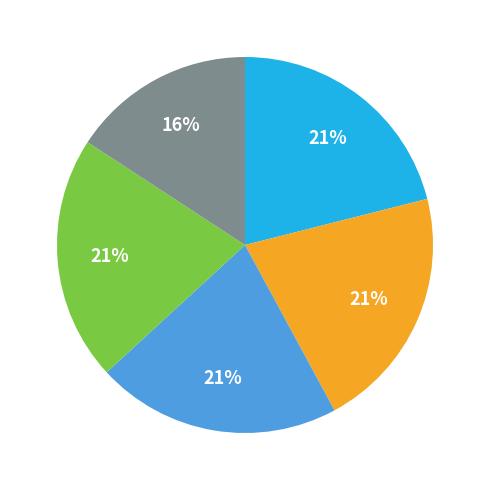

To the nearest percent, what is the difference between the largest and smallest slice percentages?

5%